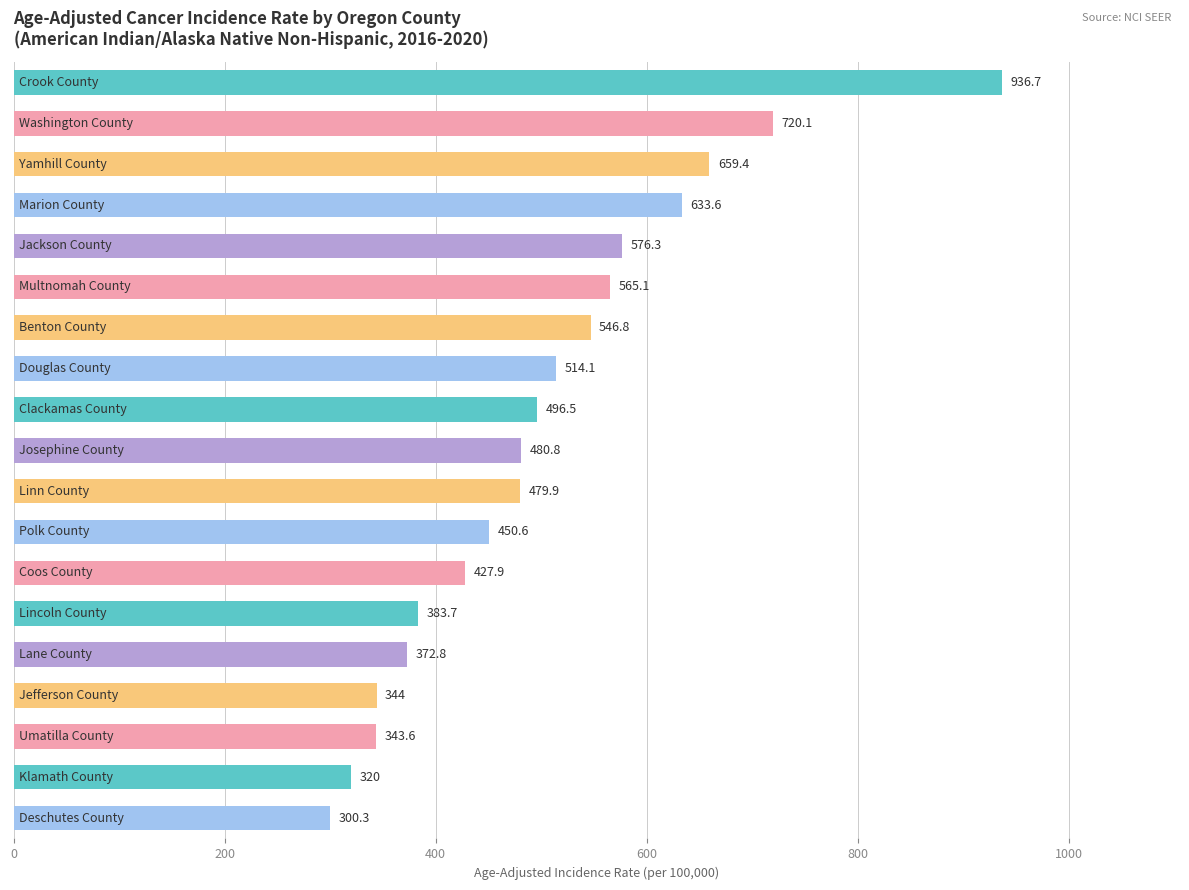

What is the smallest value displayed?

300.3